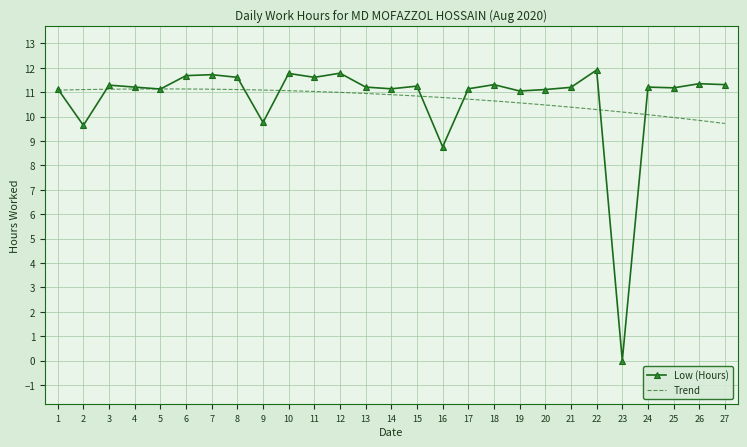

Rank the series at 12 from highest to lowest value.

Low (Hours), Trend